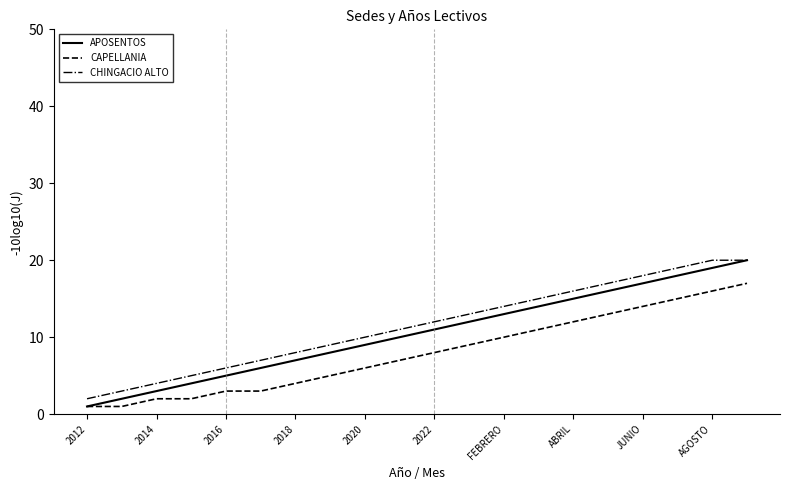

Reading left to right, list all the values displayed in this chart.

APOSENTOS: 1	2	3	4	5	6	7	8	9	10	11	12	13	14	15	16	17	18	19	20
CAPELLANIA: 1	1	2	2	3	3	4	5	6	7	8	9	10	11	12	13	14	15	16	17
CHINGACIO ALTO: 2	3	4	5	6	7	8	9	10	11	12	13	14	15	16	17	18	19	20	20